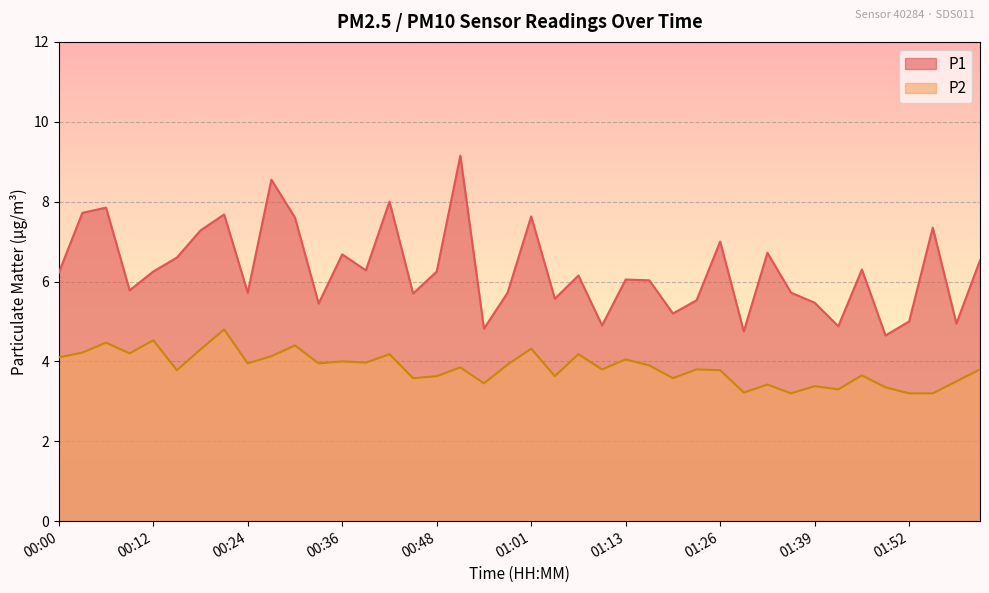

Where is the first local maximum for P1?

00:06